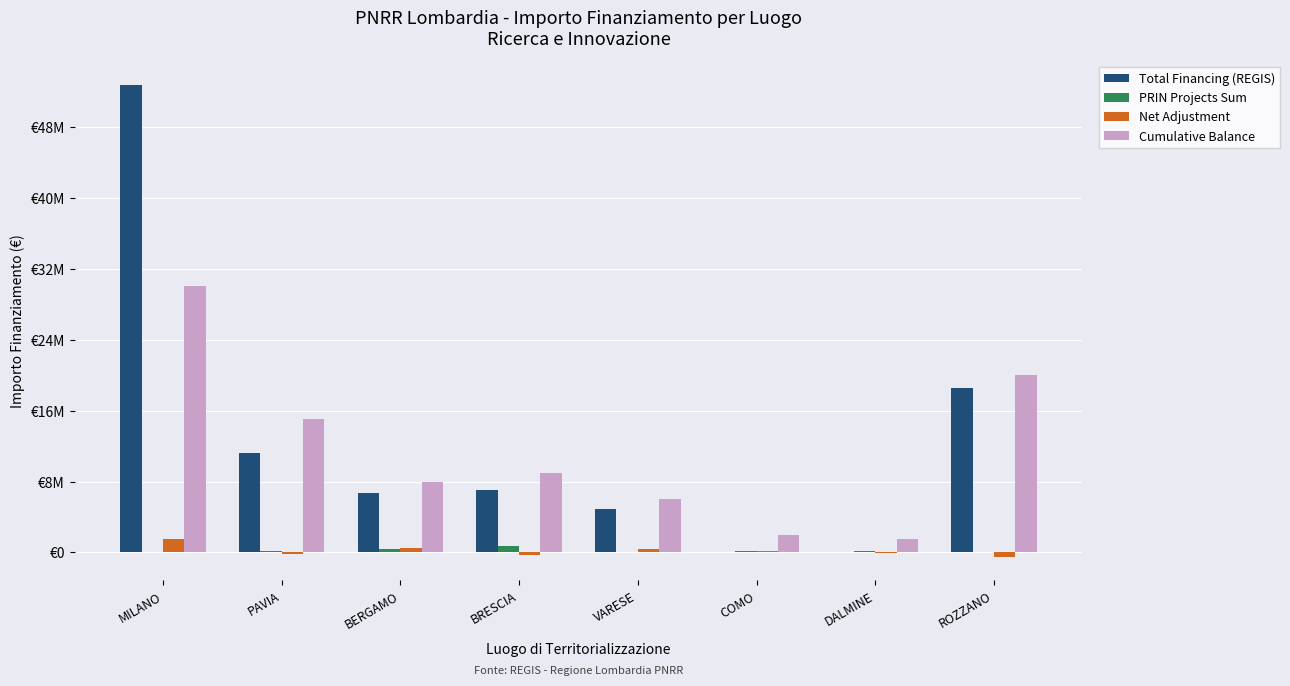

What is the difference between the maximum and minimum values in the Net Adjustment series?

2000000.0